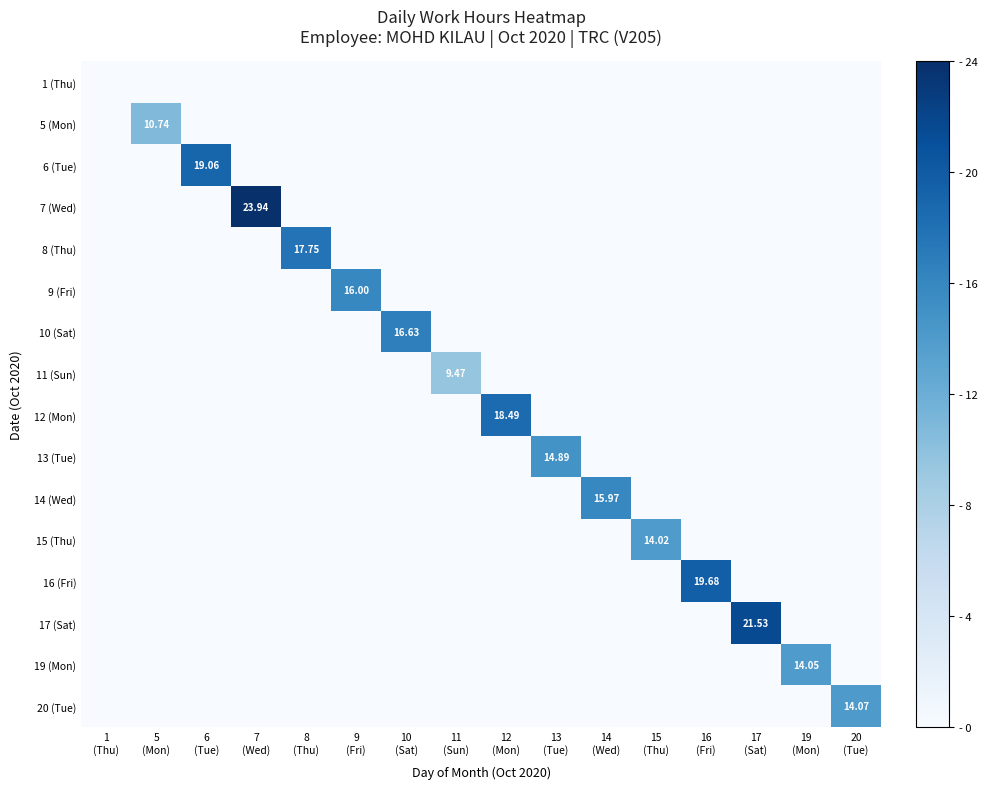

What is the difference between the 5 (Mon) values at 9 (Fri) and 5 (Mon)?

10.7